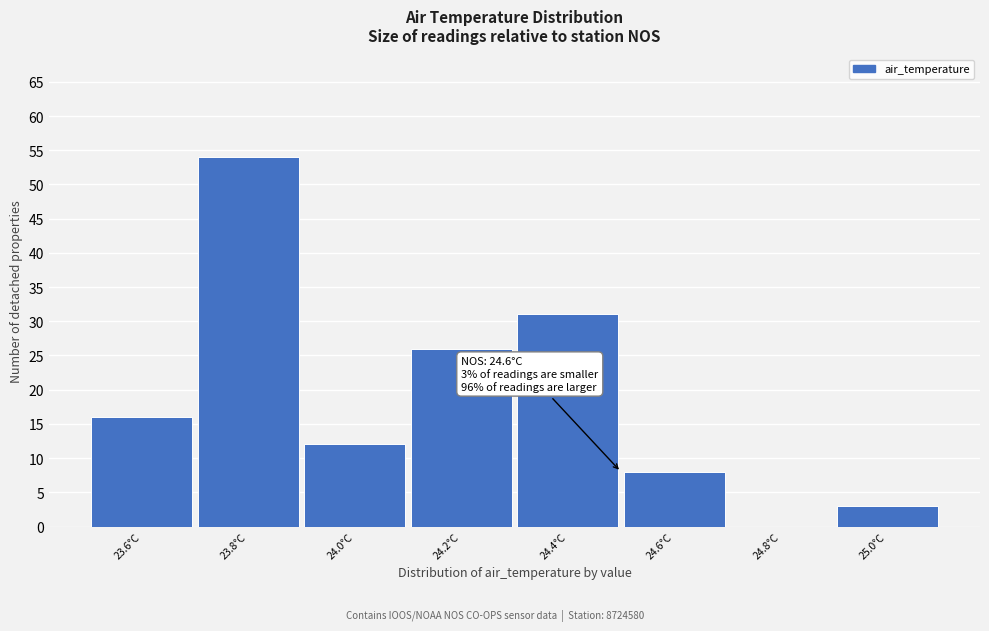

Reading right to left, extract all data points from this chart.

25.0°C=3	24.8°C=0	24.6°C=8	24.4°C=31	24.2°C=26	24.0°C=12	23.8°C=54	23.6°C=16